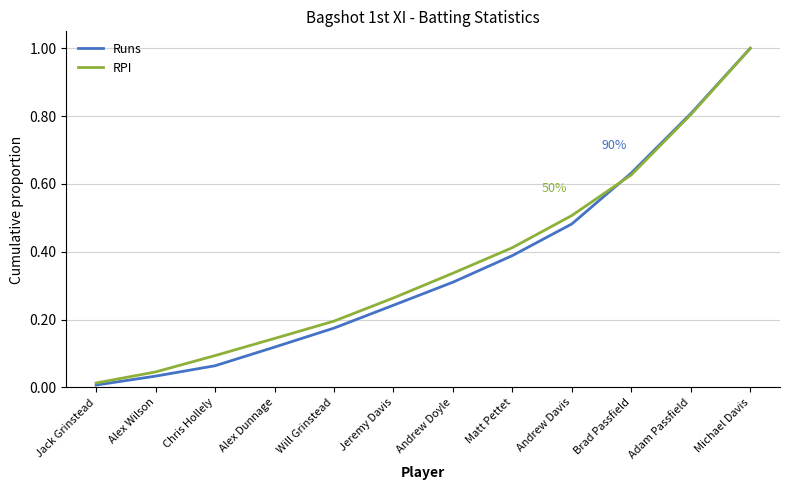

Rank the categories by RPI value from lowest to highest.

Jack Grinstead, Alex Wilson, Chris Hollely, Alex Dunnage, Will Grinstead, Jeremy Davis, Andrew Doyle, Matt Pettet, Andrew Davis, Brad Passfield, Adam Passfield, Michael Davis